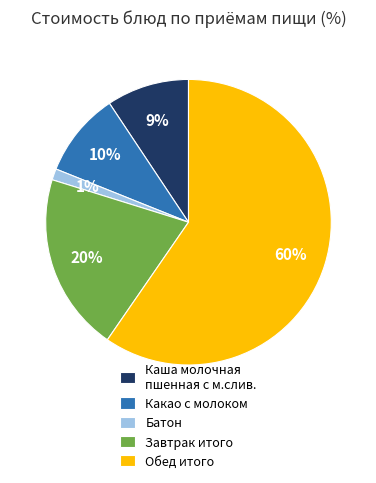

To the nearest percent, what is the difference between the Батон and Каша молочная пшенная с м.слив. slice percentages?

8%